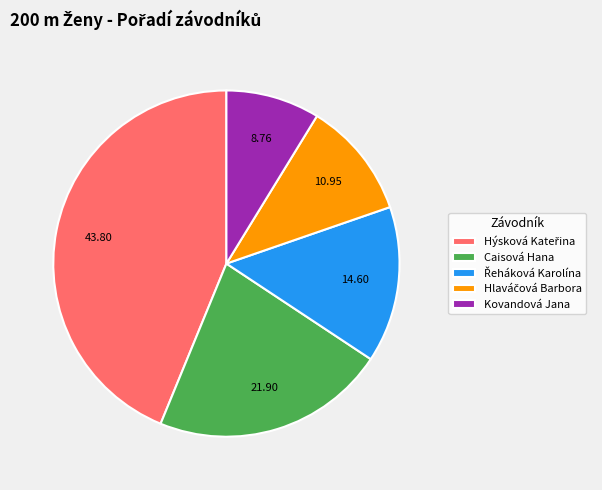

Does any single category account for the majority?

No